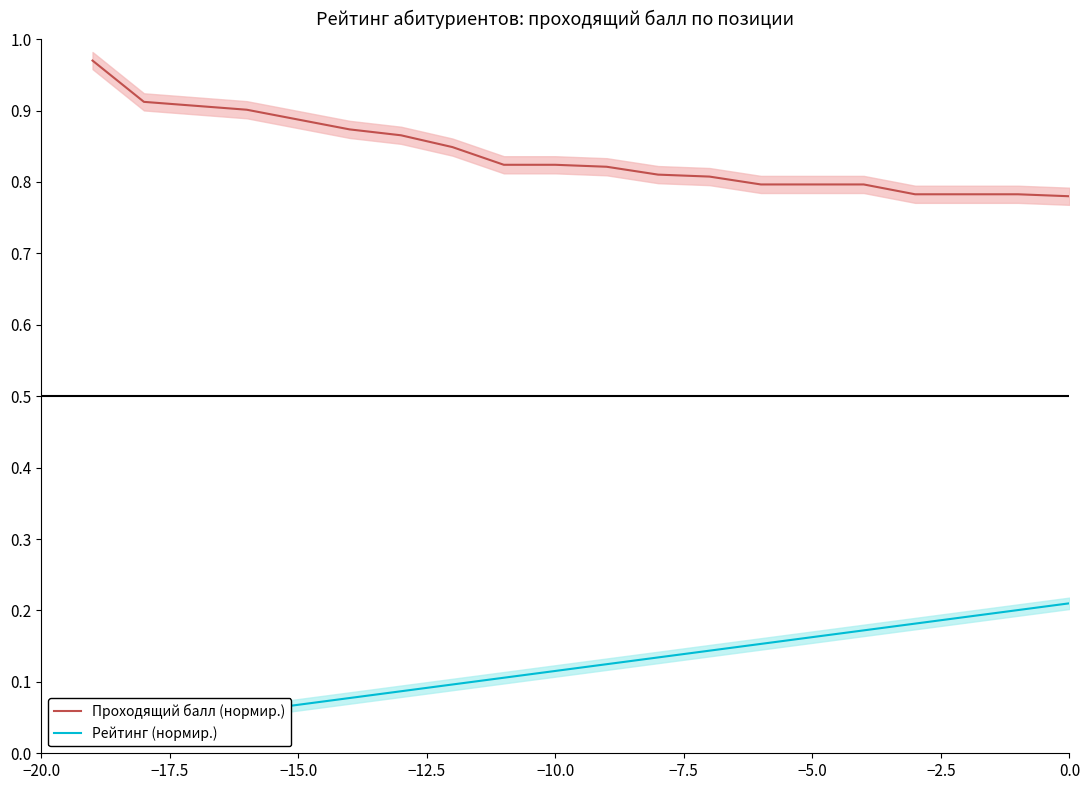

How many lines are shown in the chart?

2